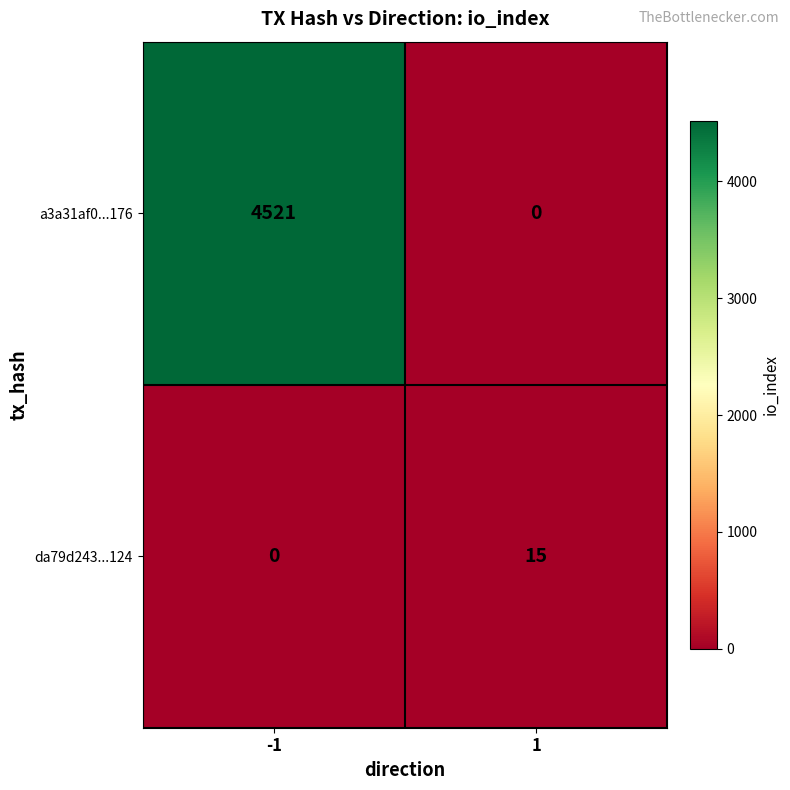

What is the maximum value shown in the chart?

4521